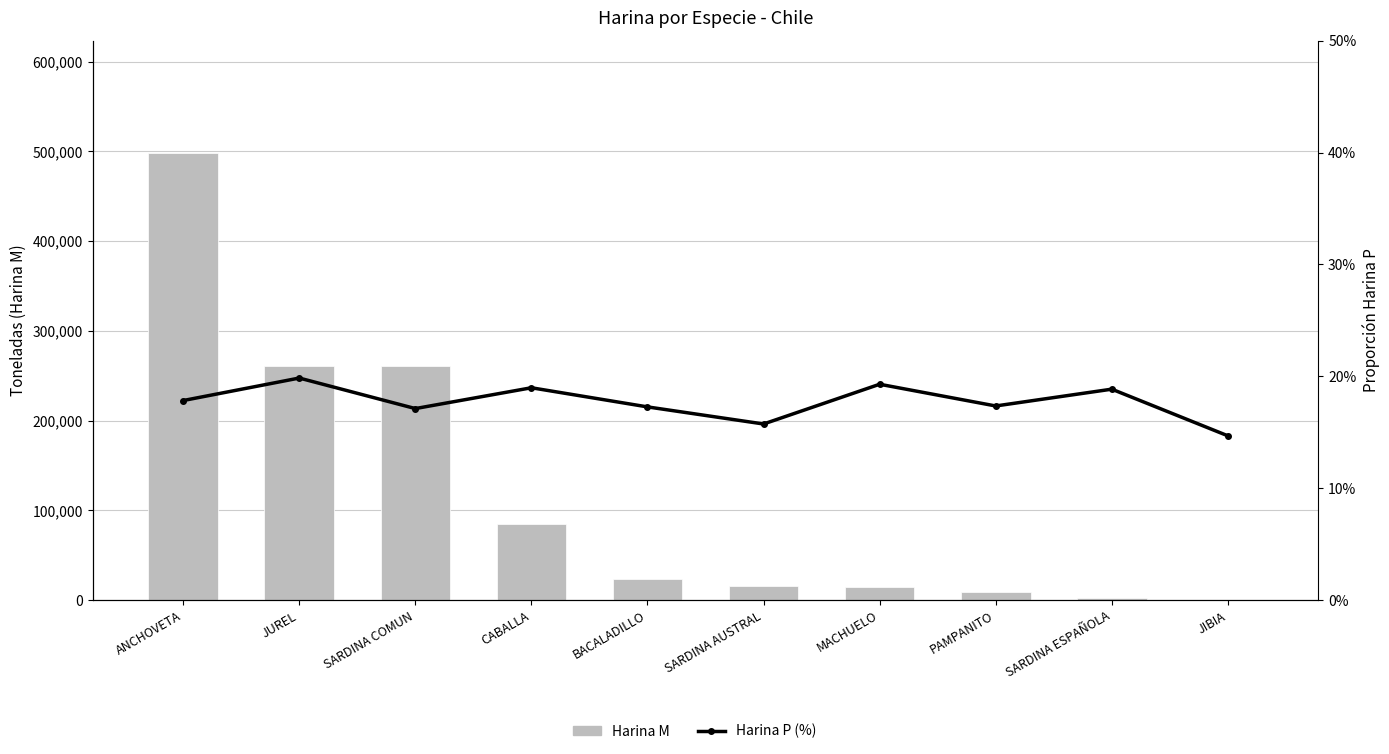

Reading left to right, what are all the values shown in this chart?

Harina M (toneladas): ANCHOVETA=498692.0	JUREL=260455.0	SARDINA COMUN=261331.0	CABALLA=85246.0	BACALADILLO=24114.0	SARDINA AUSTRAL=15797.0	MACHUELO=14852.0	PAMPANITO=8850.0	SARDINA ESPAÑOLA=2706.0	JIBIA=209.0
Porcentaje Harina P: ANCHOVETA=0.2	JUREL=0.2	SARDINA COMUN=0.2	CABALLA=0.2	BACALADILLO=0.2	SARDINA AUSTRAL=0.2	MACHUELO=0.2	PAMPANITO=0.2	SARDINA ESPAÑOLA=0.2	JIBIA=0.1